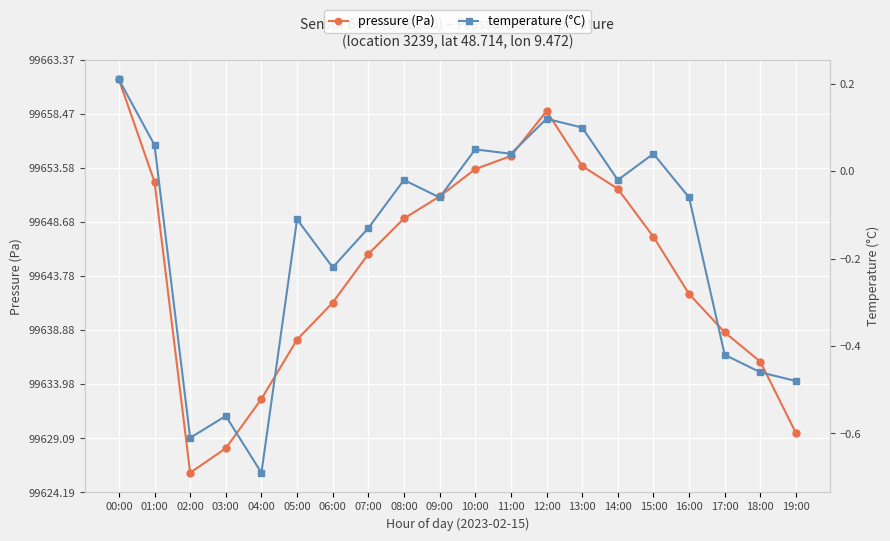

At which label is pressure (Pa) closest to 99643?

16:00